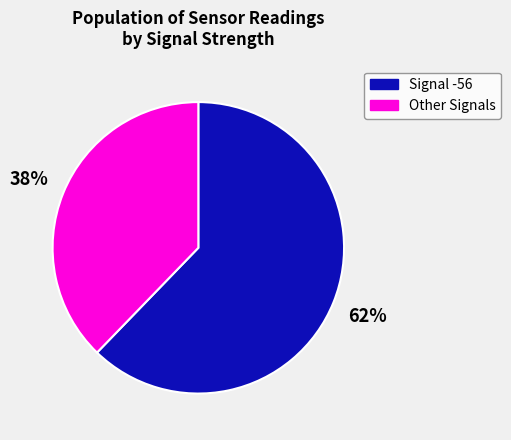

Is there any slice that represents more than half of the pie?

Yes